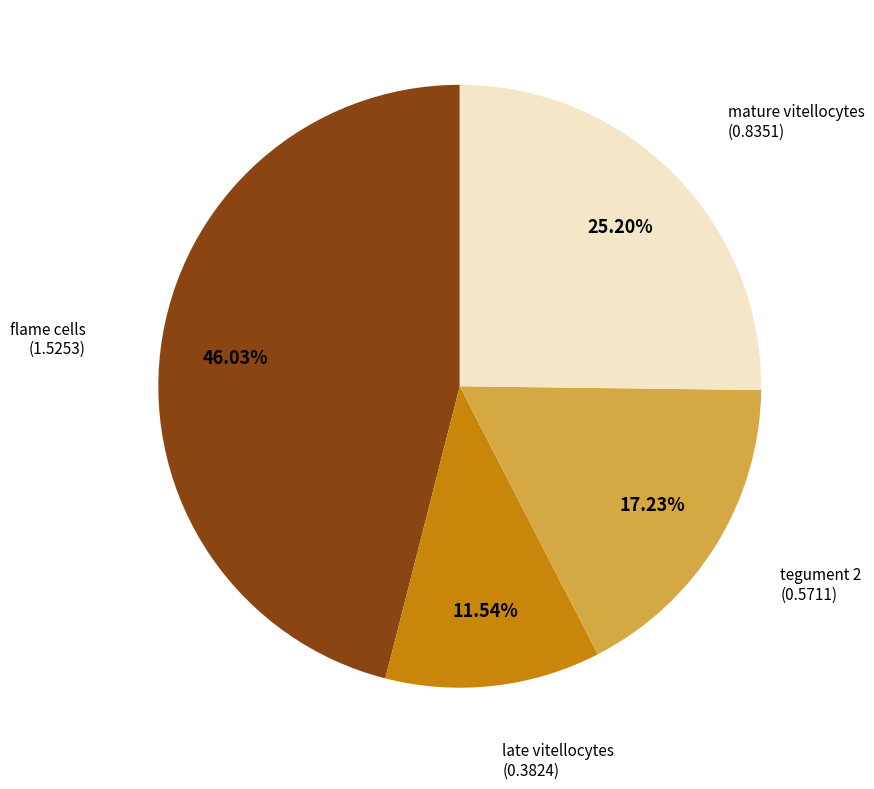

Does late vitellocytes account for over 50% of the chart?

No